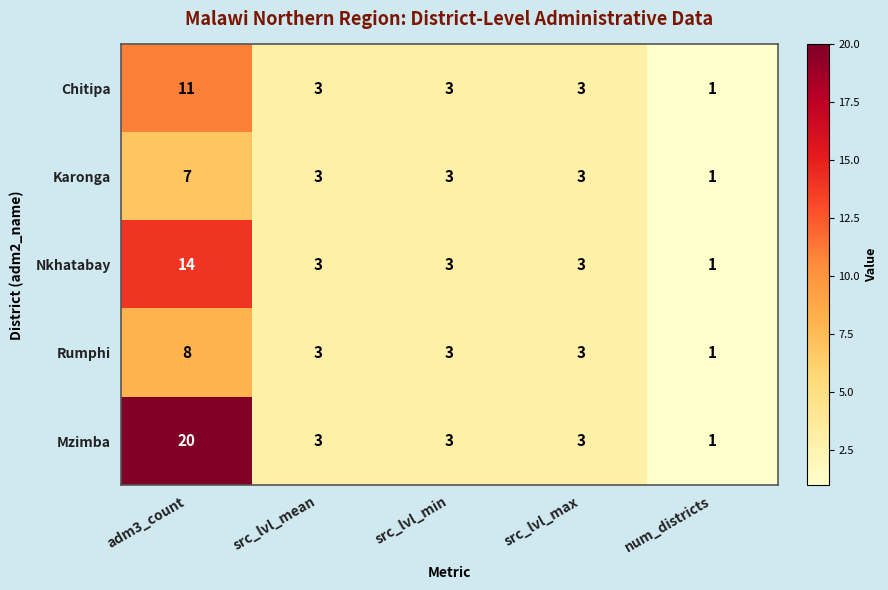

What is the total value across all series at num_districts?

5